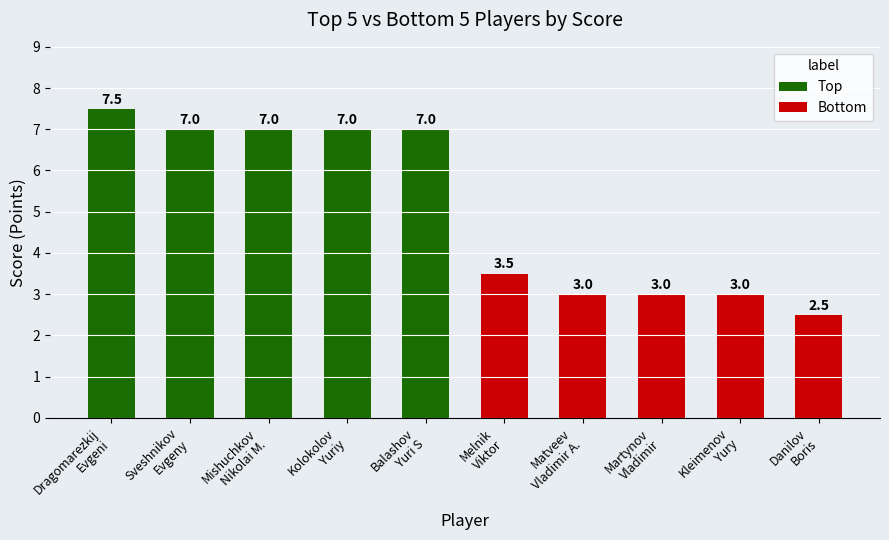

Which series has the largest total across all categories?

Top